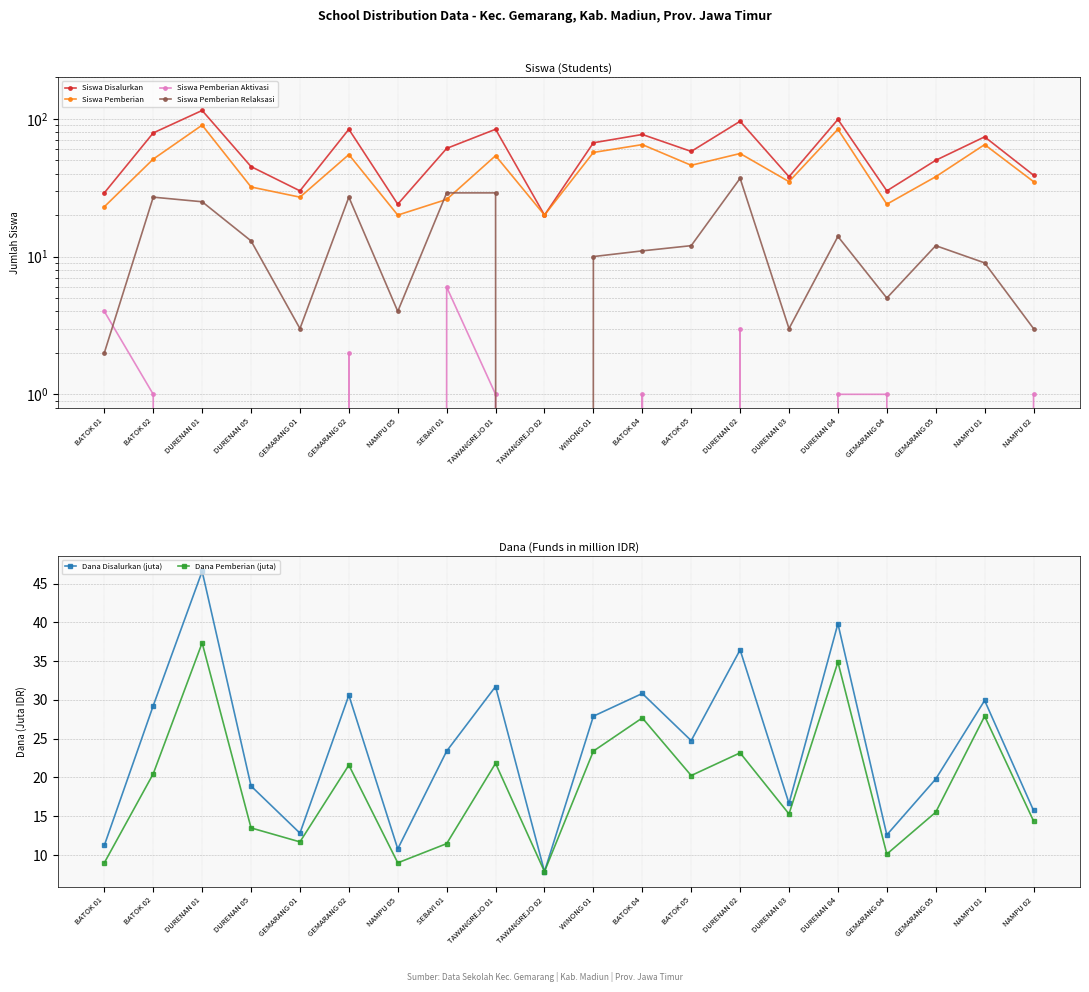

At which category does Siswa Pemberian Relaksasi reach its first local valley?

GEMARANG 01